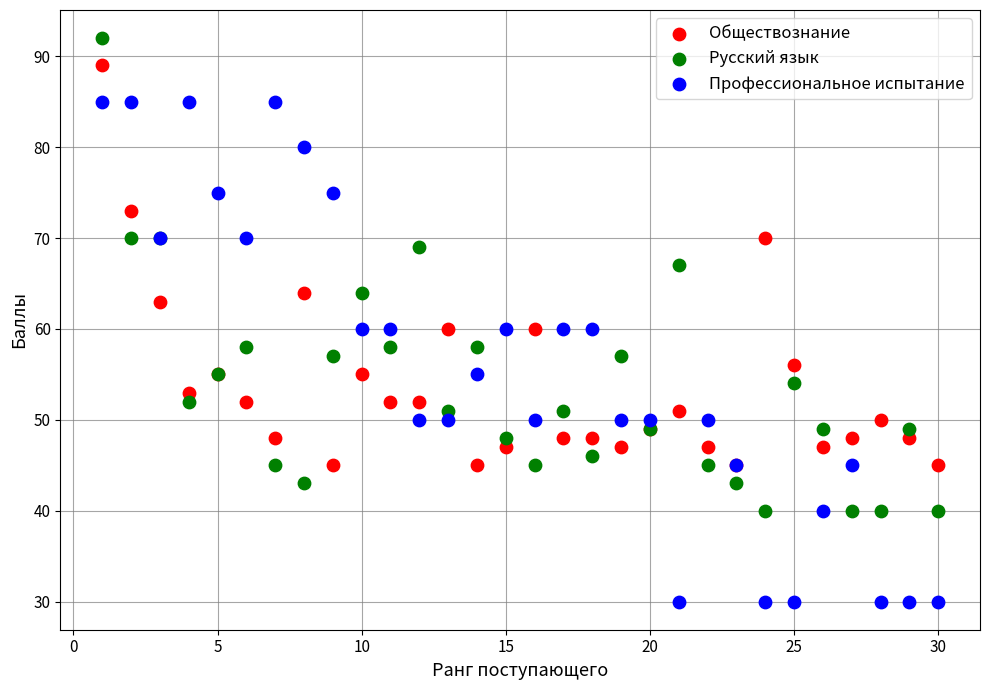

In the Русский язык series, what Y value is closest to 66?

67